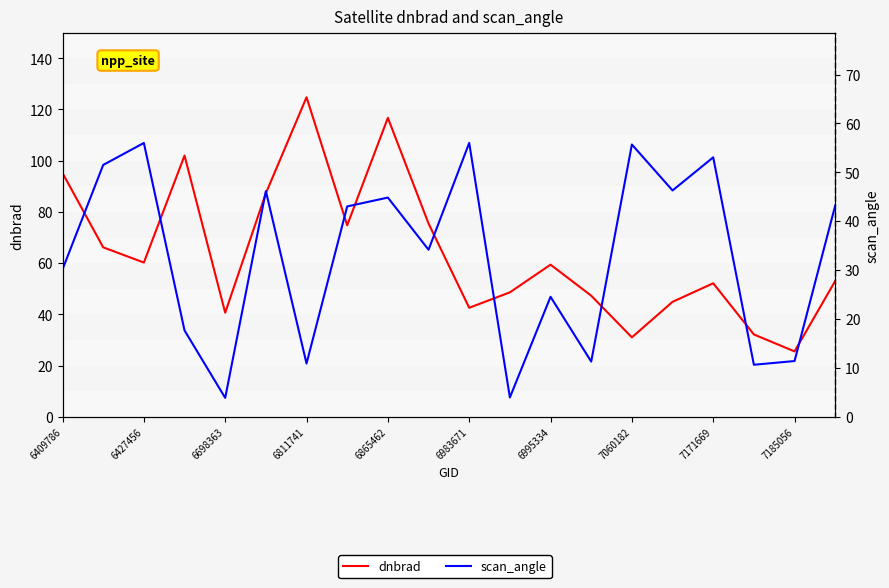

Is the value of scan_angle at 15 greater than the value of dnbrad at 6995334?

No